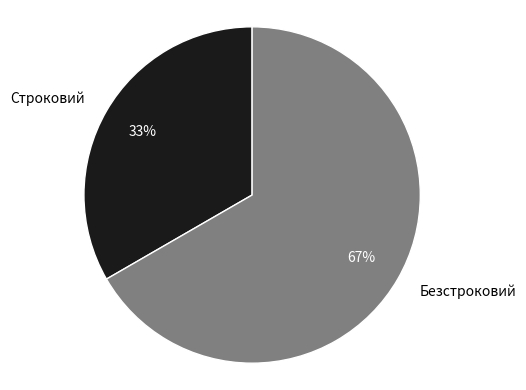

To the nearest percent, what portion does Строковий represent?

33%